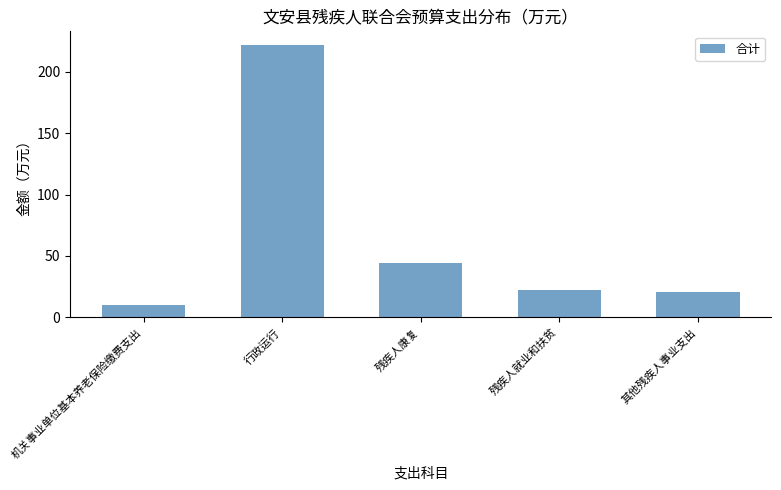

True or false: the data shows 20.5 at 其他残疾人事业支出.

True